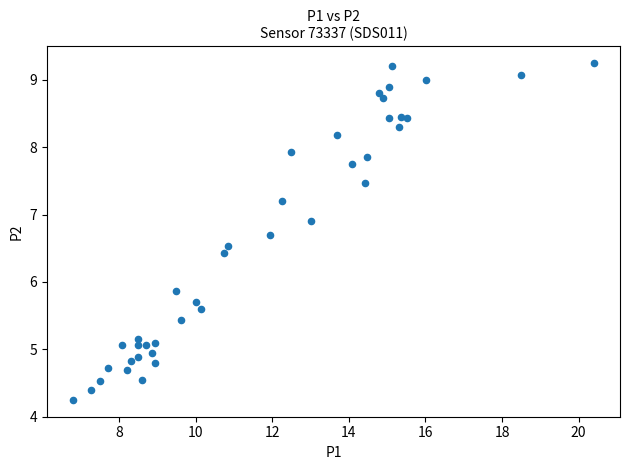

What Y value in the scatter plot is closest to 6?

5.9